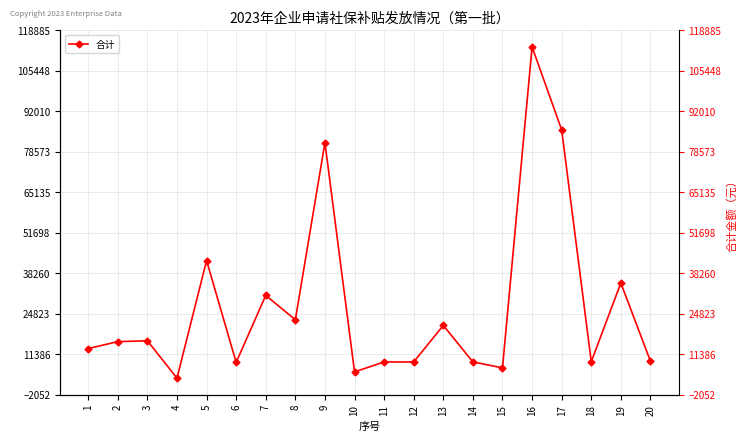

How many points are lower than both their immediate neighbors (excluding endpoints)?

6